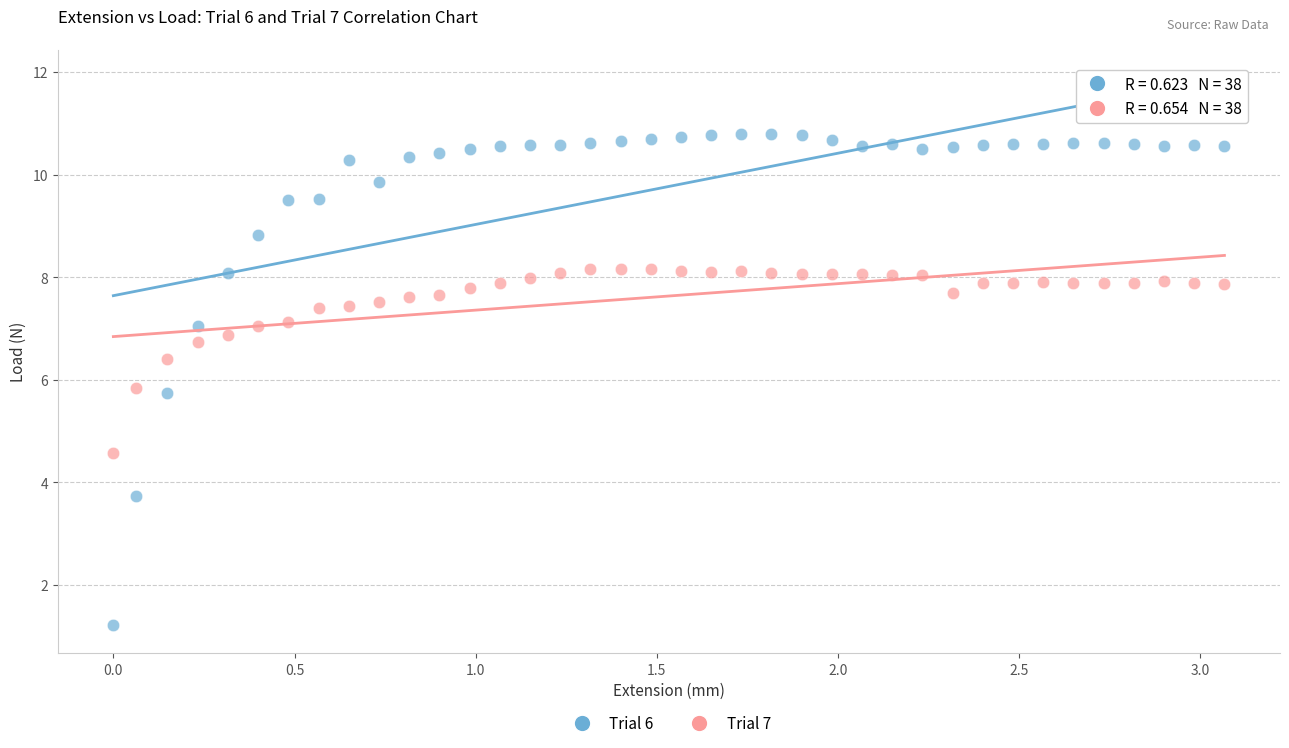

Which series reaches the maximum Y coordinate?

Trial 6